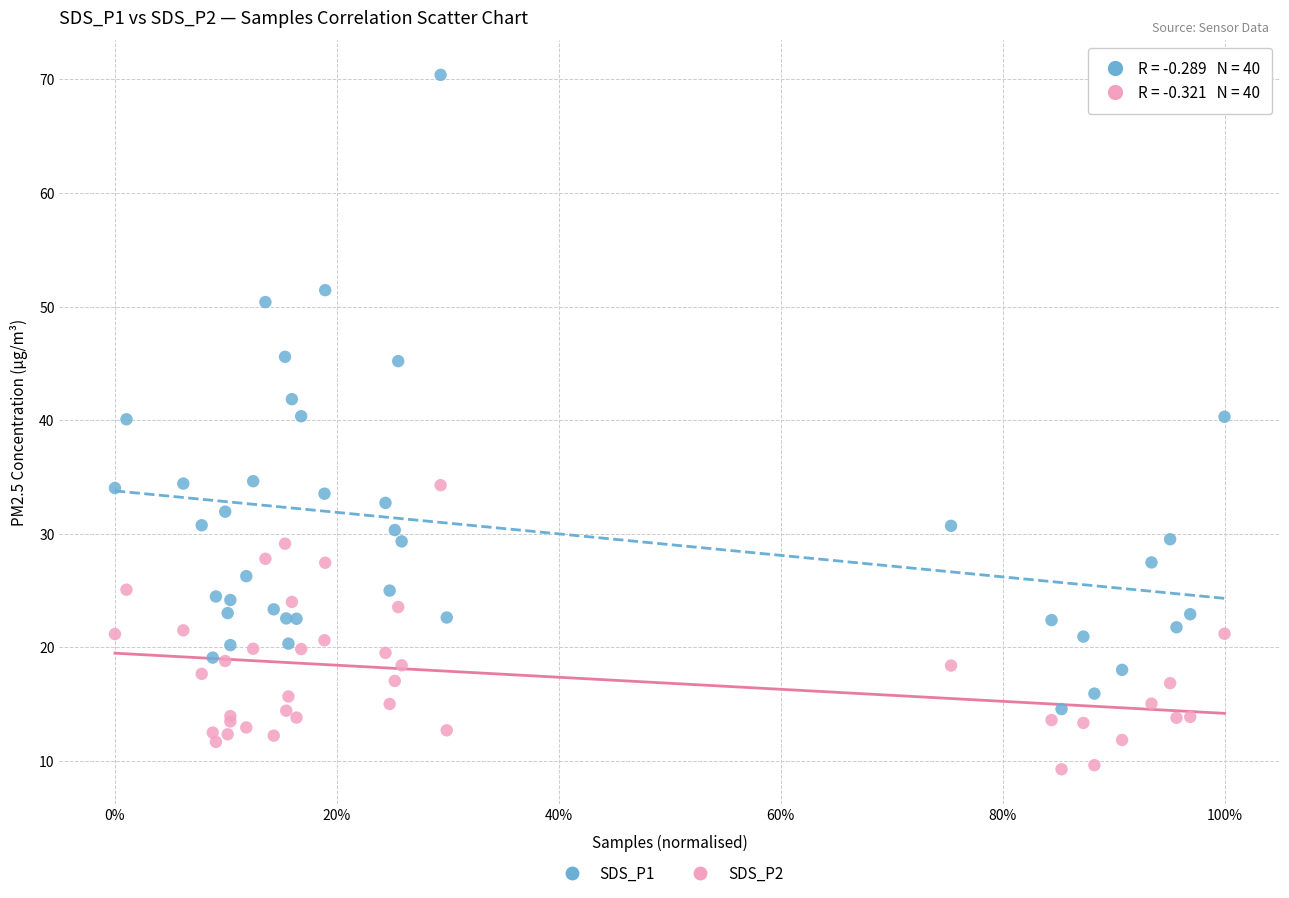

Which series reaches the maximum Y coordinate?

SDS_P1